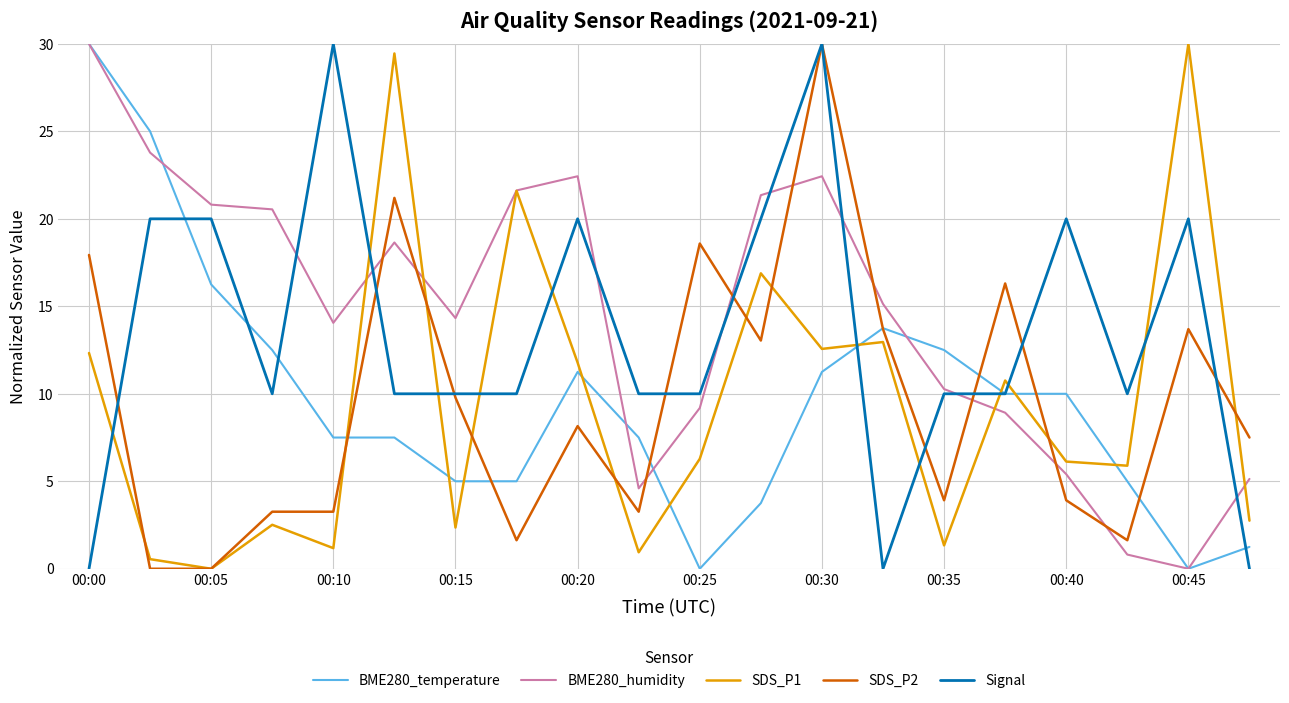

What is the greatest value displayed?

30.0